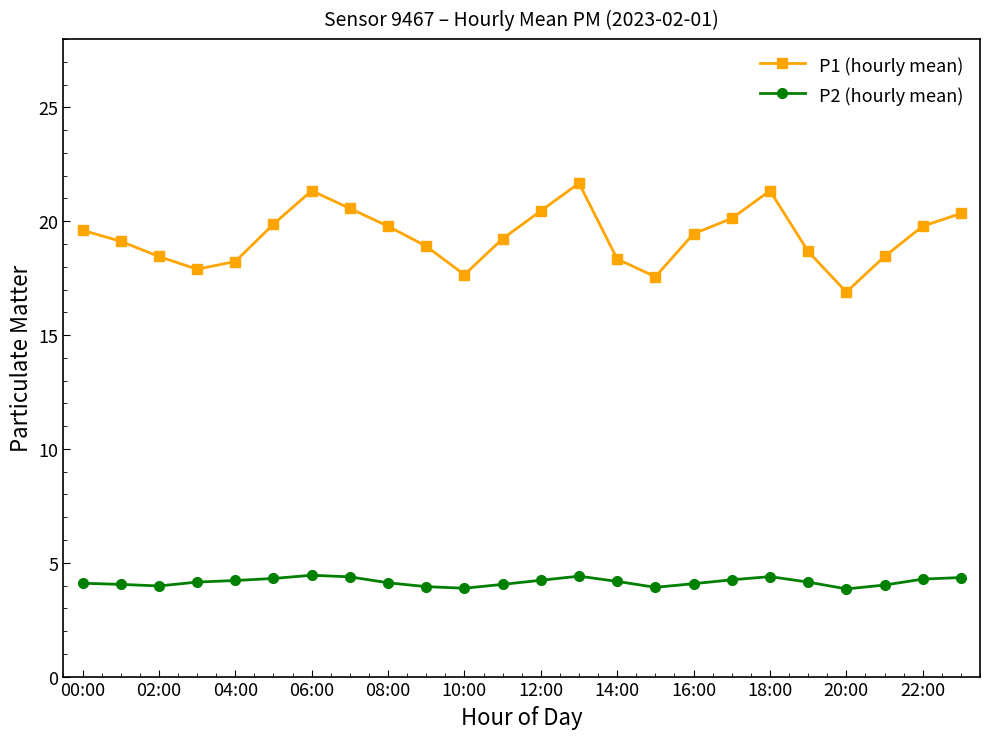

How many data points does each series have?

24